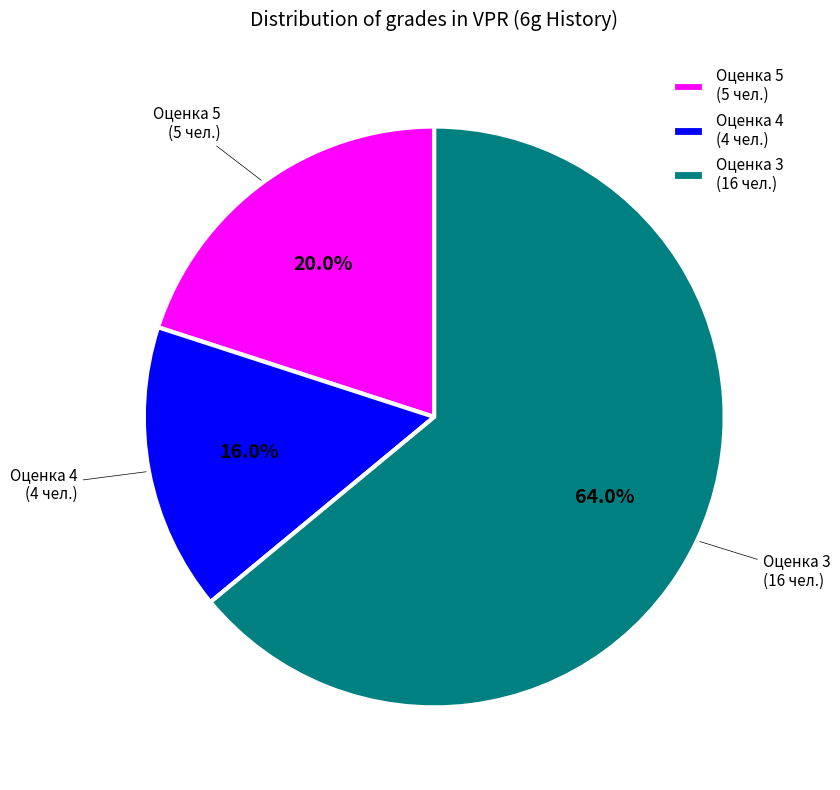

What portion of the pie excludes Оценка 4 (4 чел.)?

84.0%